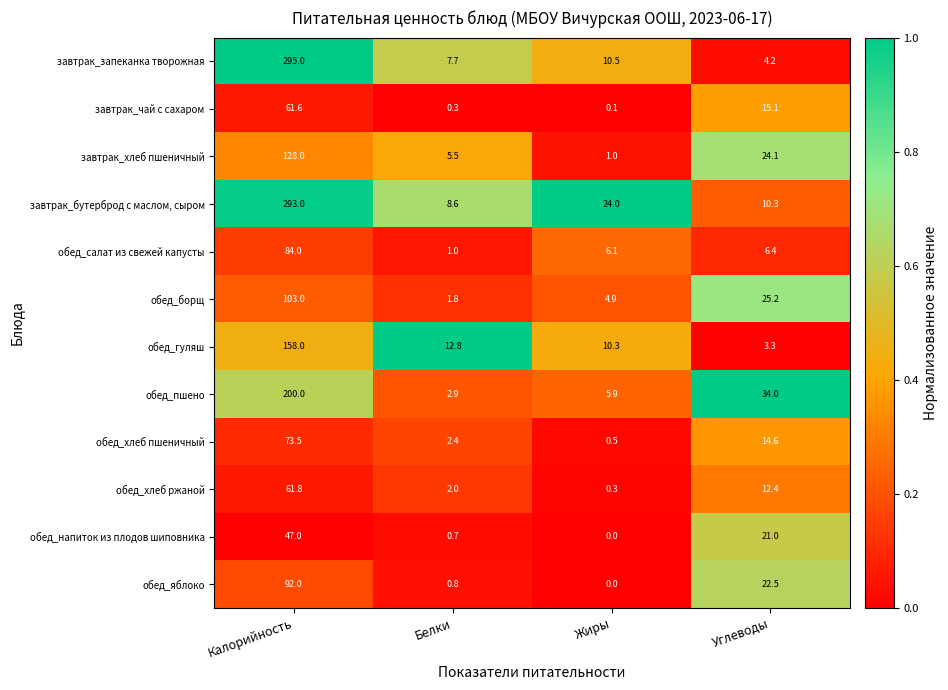

At Калорийность, list the series in order from largest to smallest.

завтрак_запеканка творожная, завтрак_бутерброд с маслом, сыром, обед_пшено, обед_гуляш, завтрак_хлеб пшеничный, обед_борщ, обед_яблоко, обед_салат из свежей капусты, обед_хлеб пшеничный, обед_хлеб ржаной, завтрак_чай с сахаром, обед_напиток из плодов шиповника